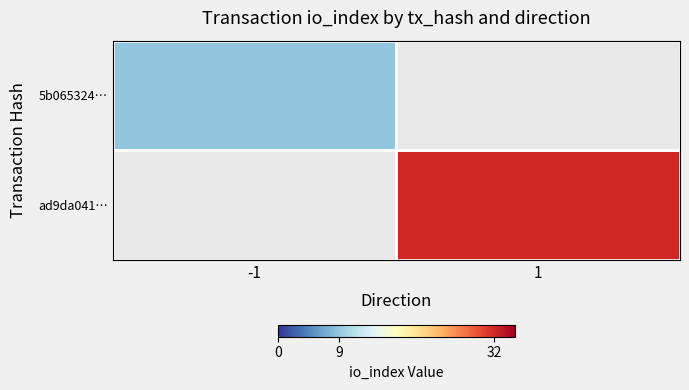

Reading right to left, transcribe all the data shown in this chart.

5b065324…: 1=0	-1=9
ad9da041…: 1=32	-1=0